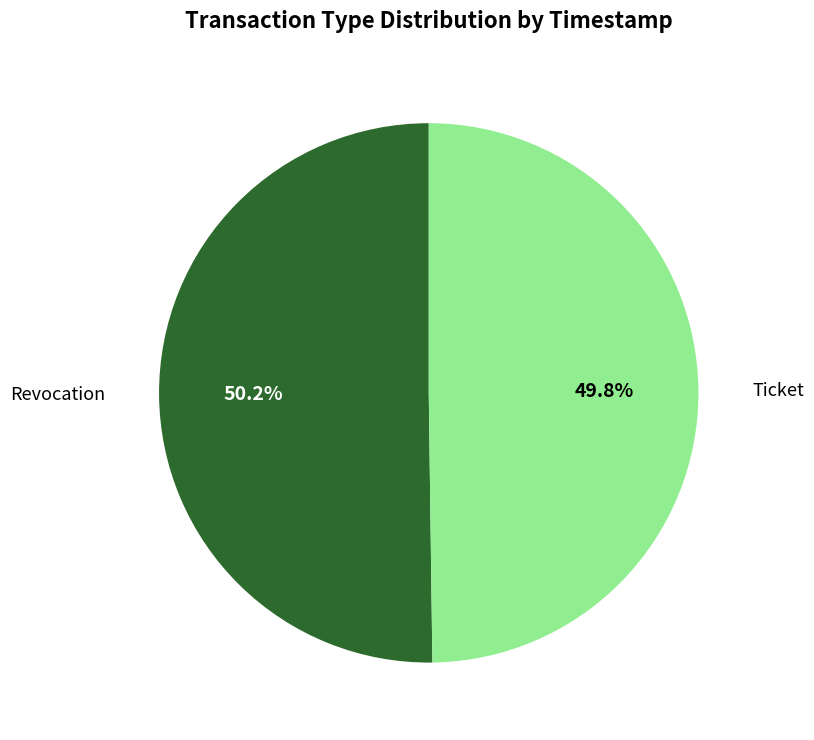

Which slice is the smallest?

Ticket